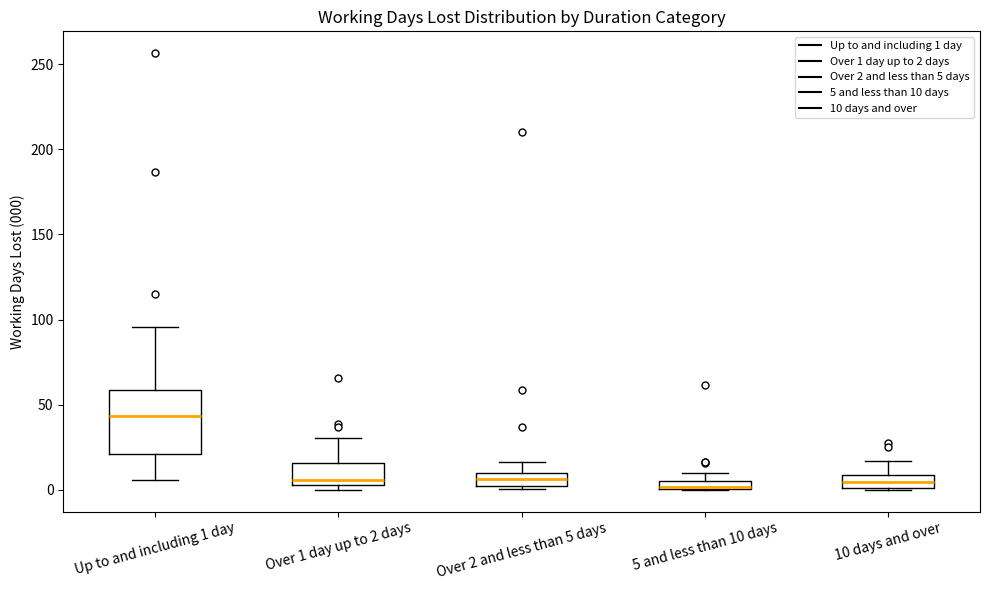

Which box is the tallest, from its lower edge to its upper edge?

Up to and including 1 day